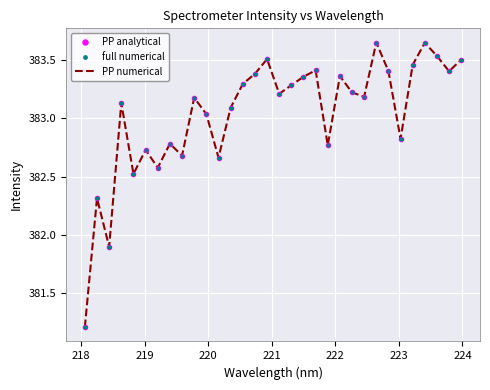

True or false: PP numerical and PP analytical intersect in this chart.

False